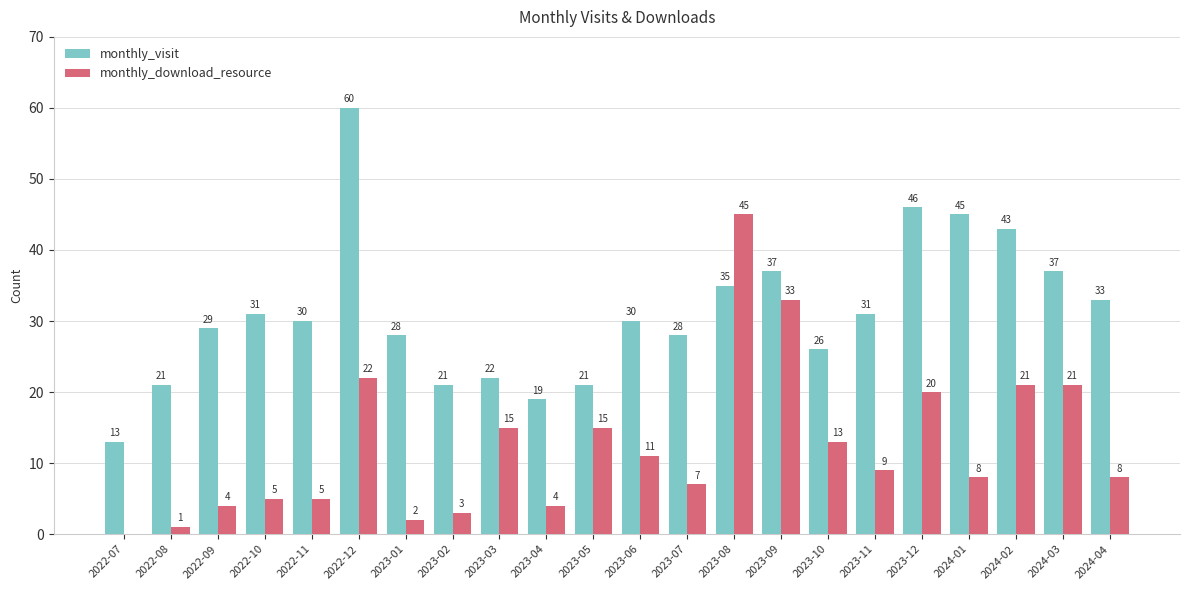

At which category is the sum across all series the highest?

2022-12